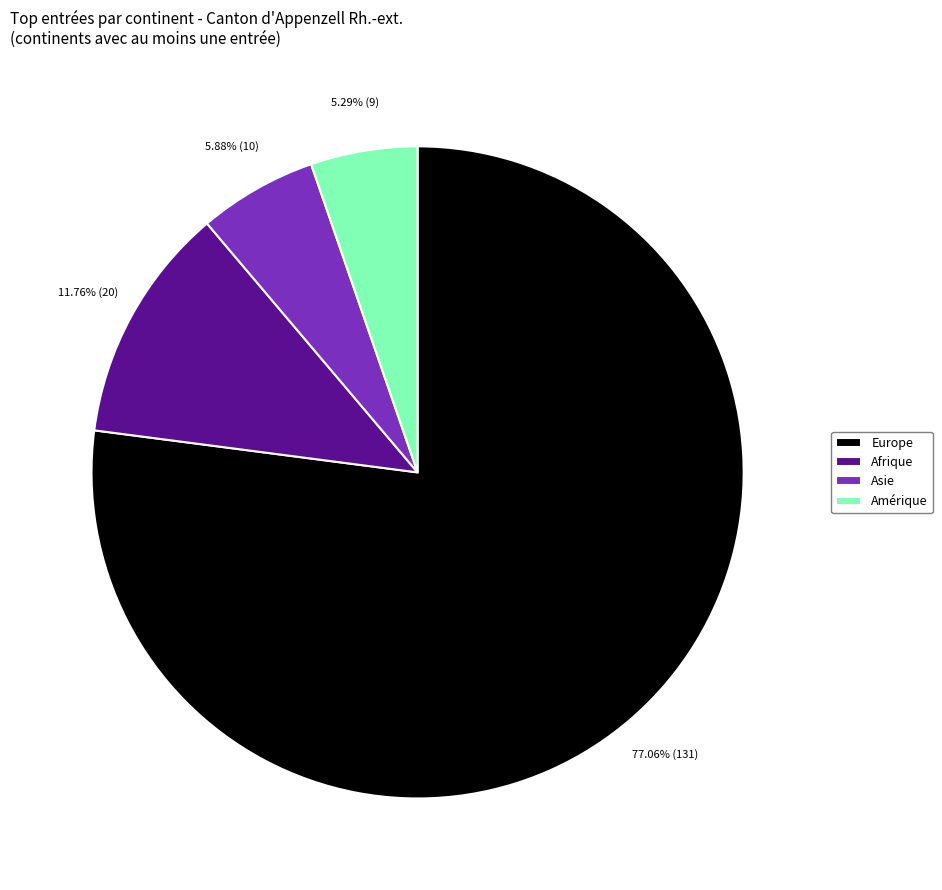

Which has a higher value, Amérique or Afrique?

Afrique